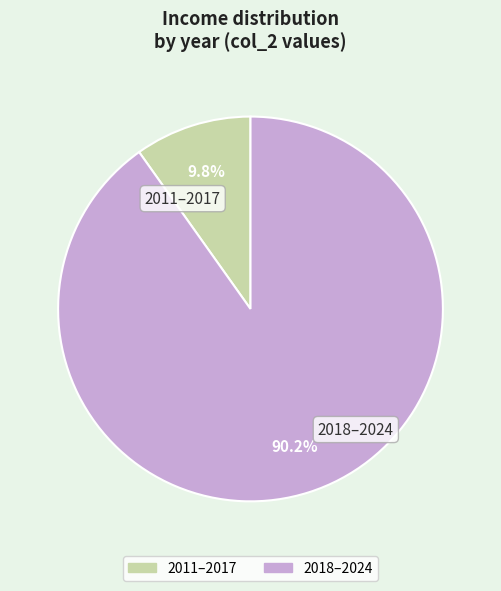

Is there any slice that represents more than half of the pie?

Yes